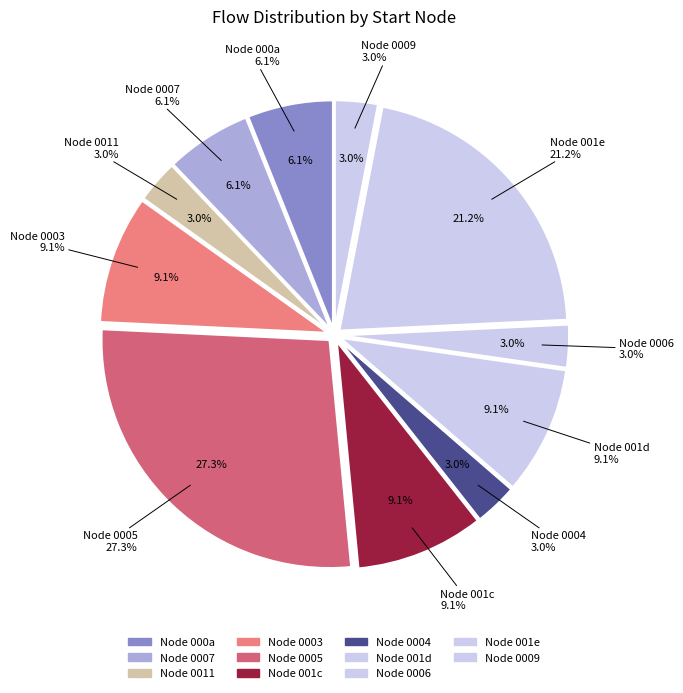

The 22 slice represents 5% of the pie. True or false?

False